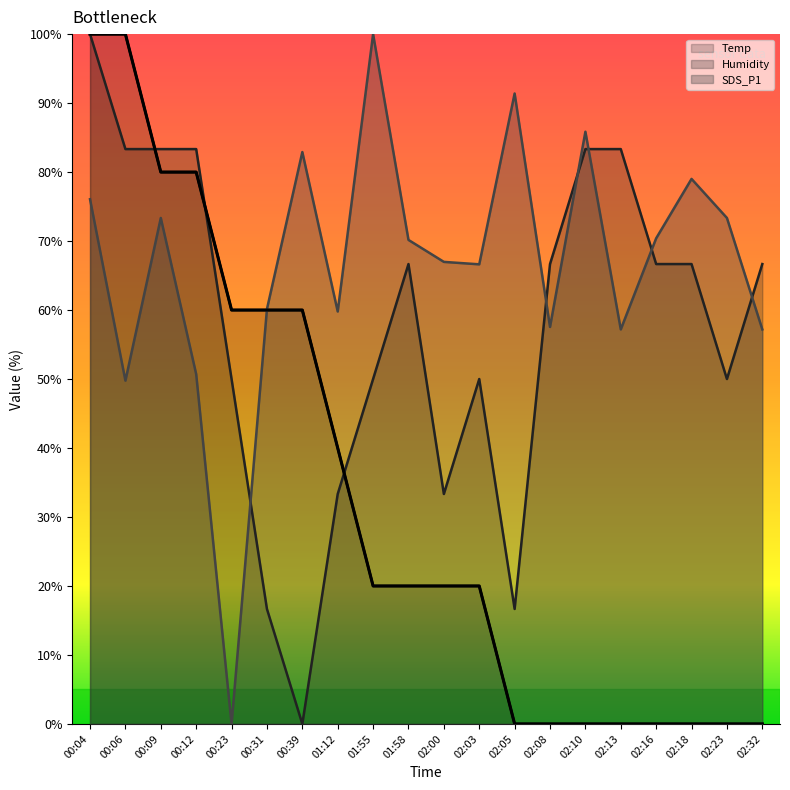

In SDS_P1, how many points are higher than both neighbors (excluding endpoints)?

6